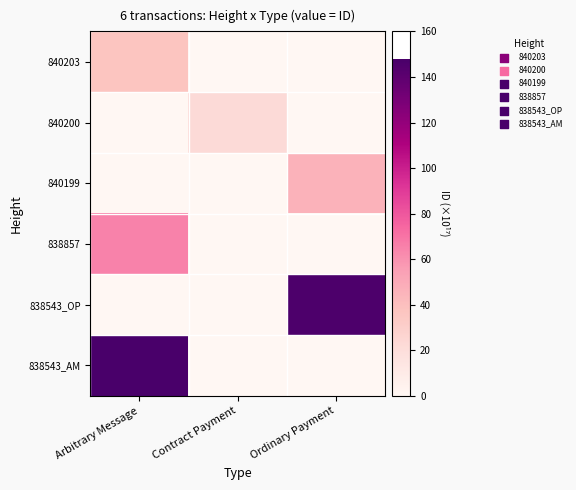

At how many categories does at least one series exceed 1?

3